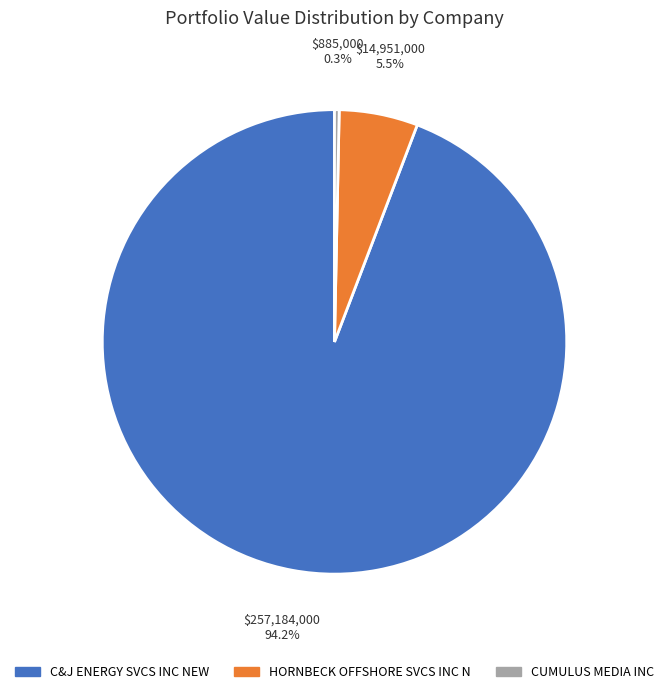

Combined, do CUMULUS MEDIA INC and HORNBECK OFFSHORE SVCS INC N account for over 50%?

No